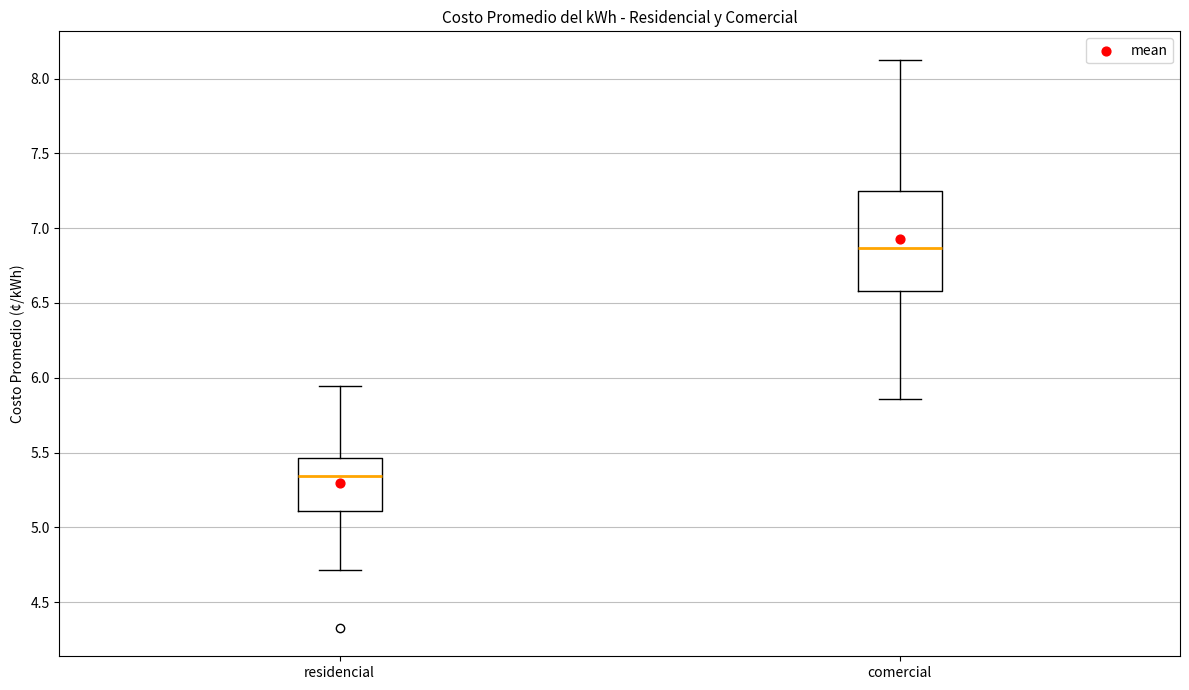

Which box is the tallest, from its lower edge to its upper edge?

comercial